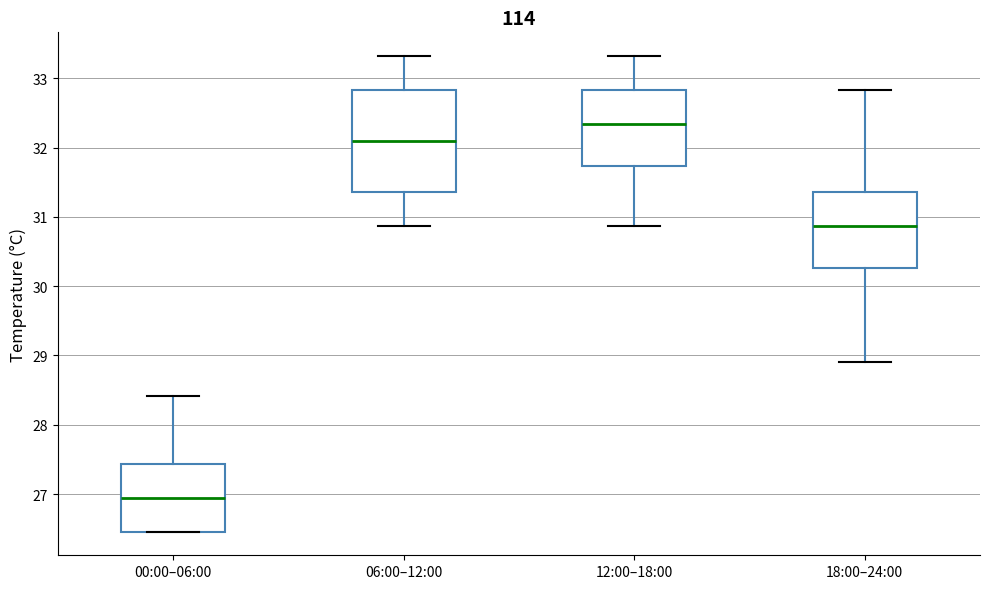

Reading left to right, read every box against the y-axis: the position of its median line, the range the box covers, and the ends of its whiskers. The values are not printed on the chart, so give them approximately, as read against the axis.

00:00–06:00: median 27.0, box 26.5 to 27.4, whiskers 26.5 to 28.4
06:00–12:00: median 32.1, box 31.4 to 32.8, whiskers 30.9 to 33.3
12:00–18:00: median 32.3, box 31.7 to 32.8, whiskers 30.9 to 33.3
18:00–24:00: median 30.9, box 30.3 to 31.4, whiskers 28.9 to 32.8